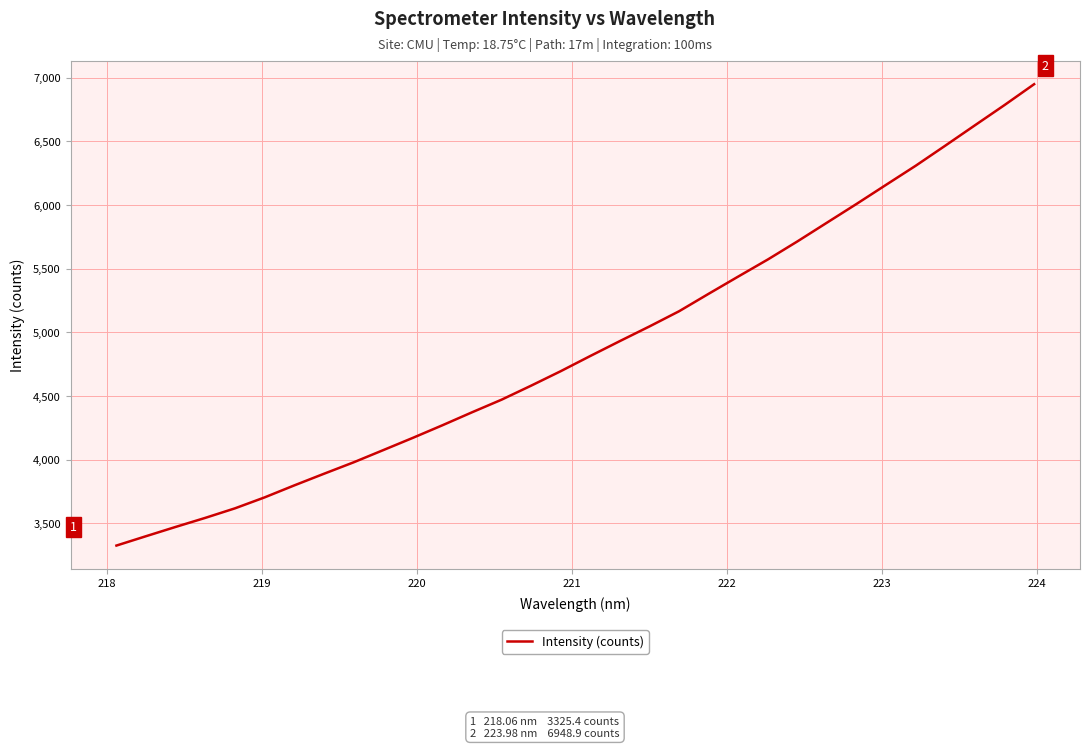

What is the smallest value displayed?

3325.4